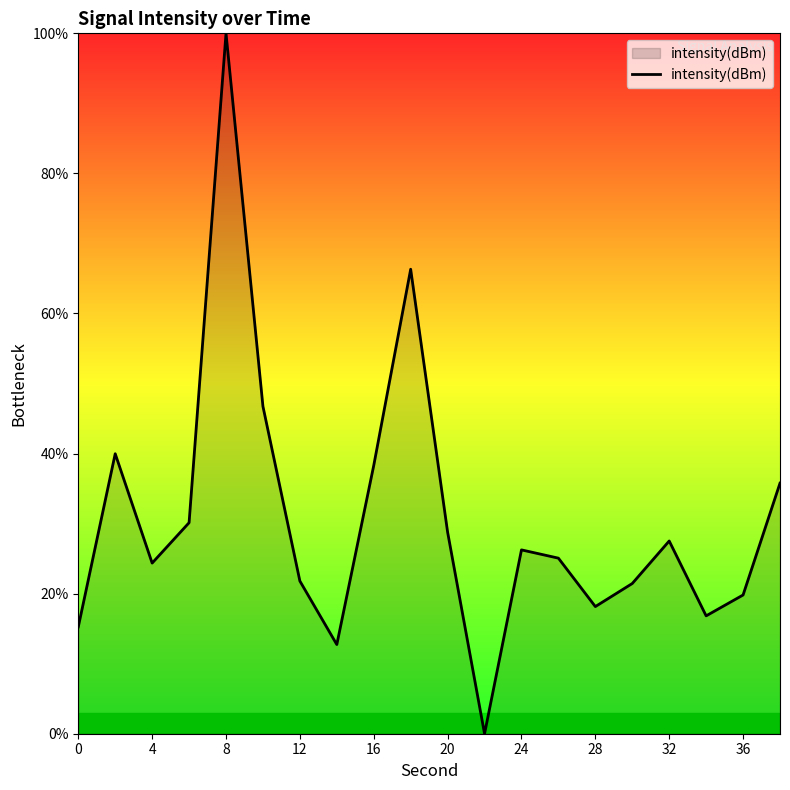

What is the greatest value displayed?

100.0